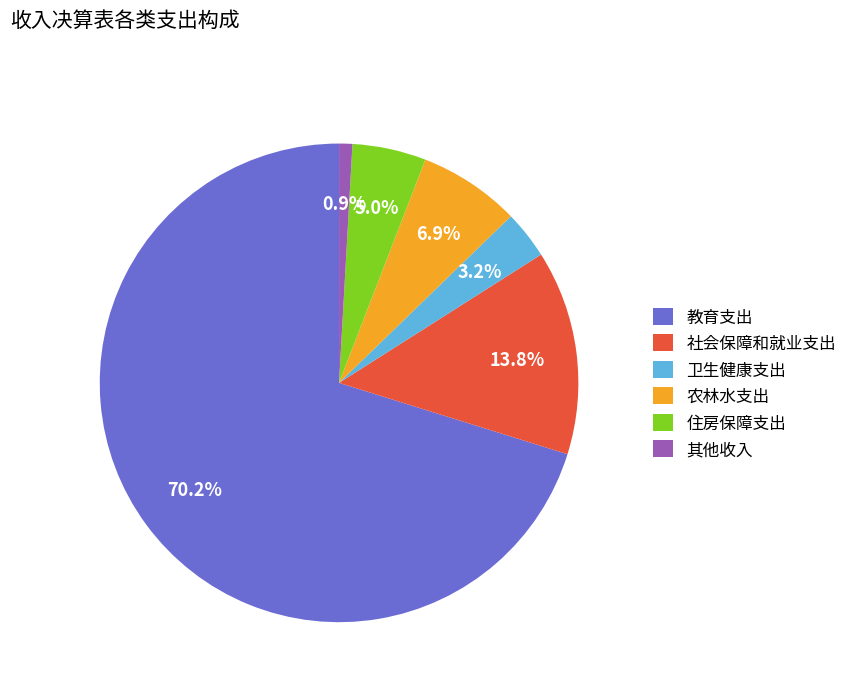

Approximately how many times larger is the value at 其他收入 compared to 住房保障支出?

0.2